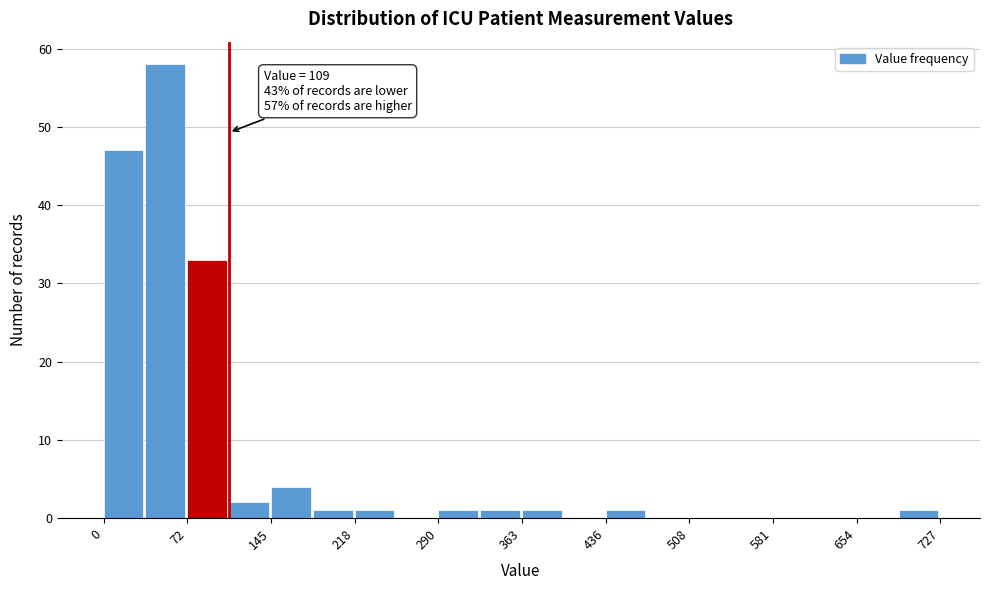

Read against the x-axis, roughly where is the centre of the tallest bar?

50